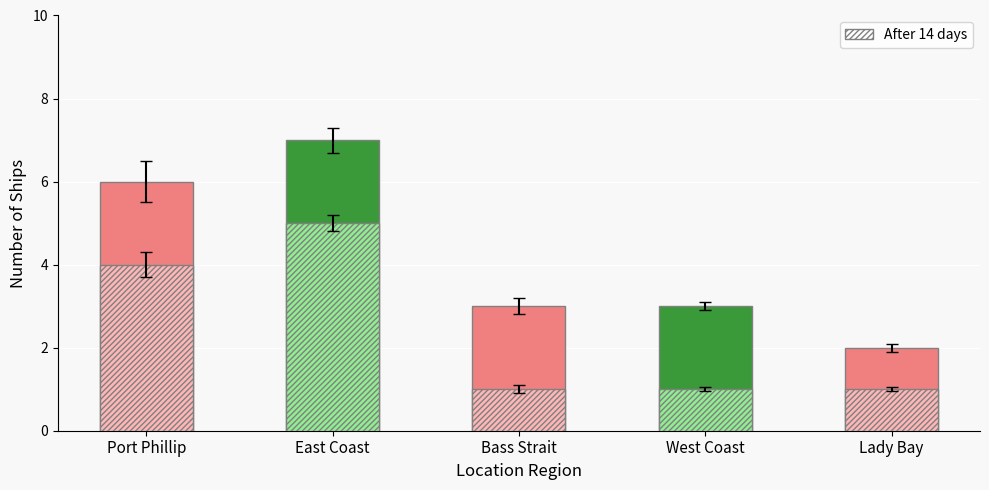

Which series changed the most between Port Phillip and East Coast?

Solid